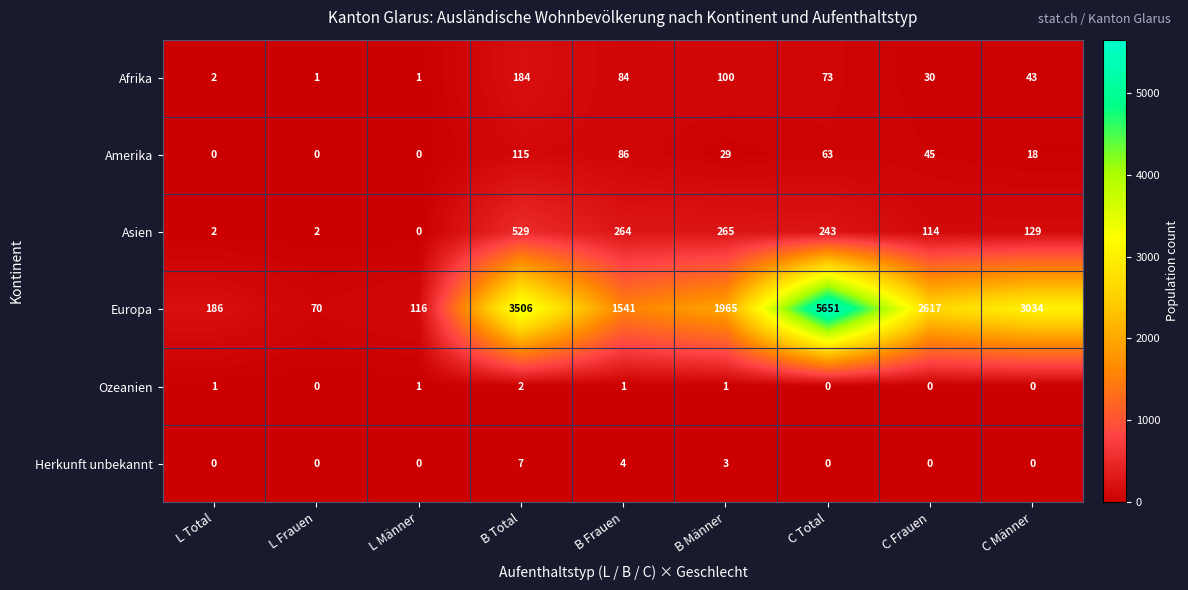

Which category has the highest value in the Asien series?

B Total